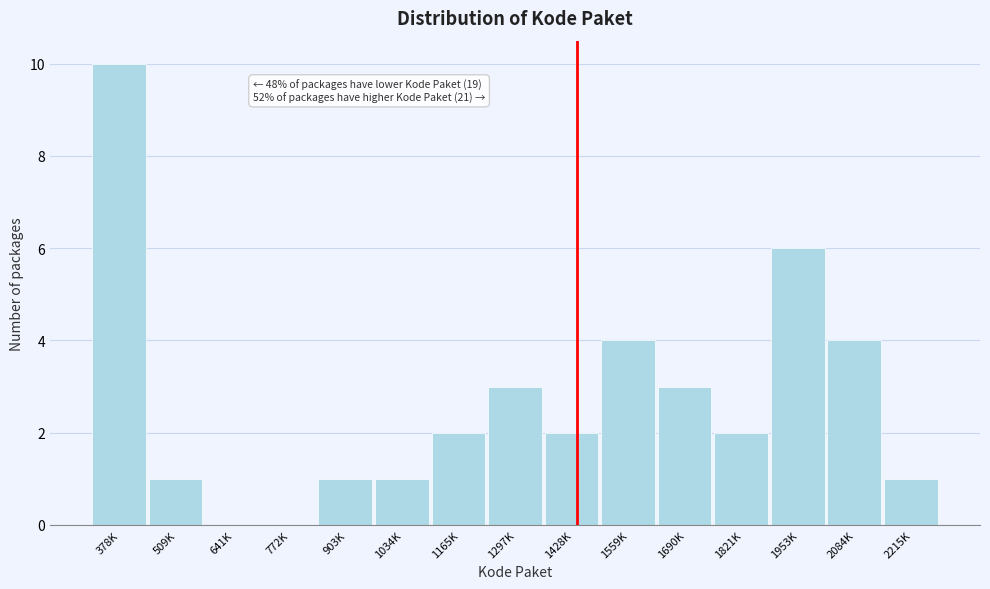

Reading right to left, extract all data points from this chart.

2215K=1	2084K=4	1953K=6	1821K=2	1690K=3	1559K=4	1428K=2	1297K=3	1165K=2	1034K=1	903K=1	772K=0	641K=0	509K=1	378K=10